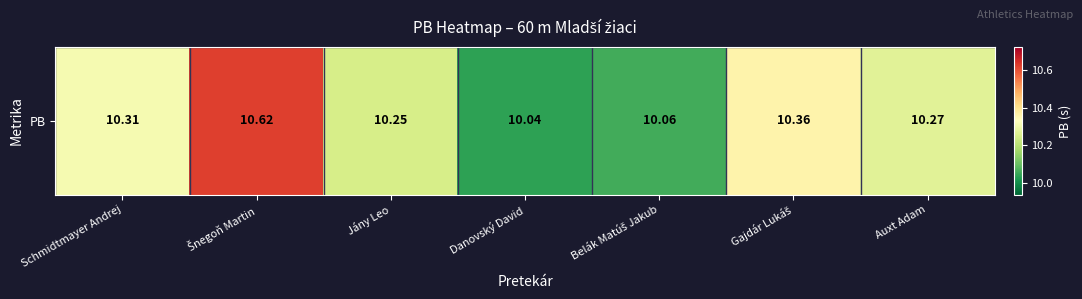

What is the average value?

10.3